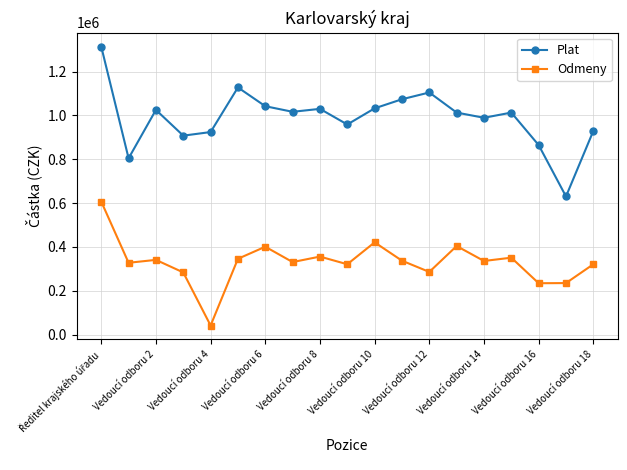

In Odmeny, how many points are higher than both neighbors (excluding endpoints)?

6